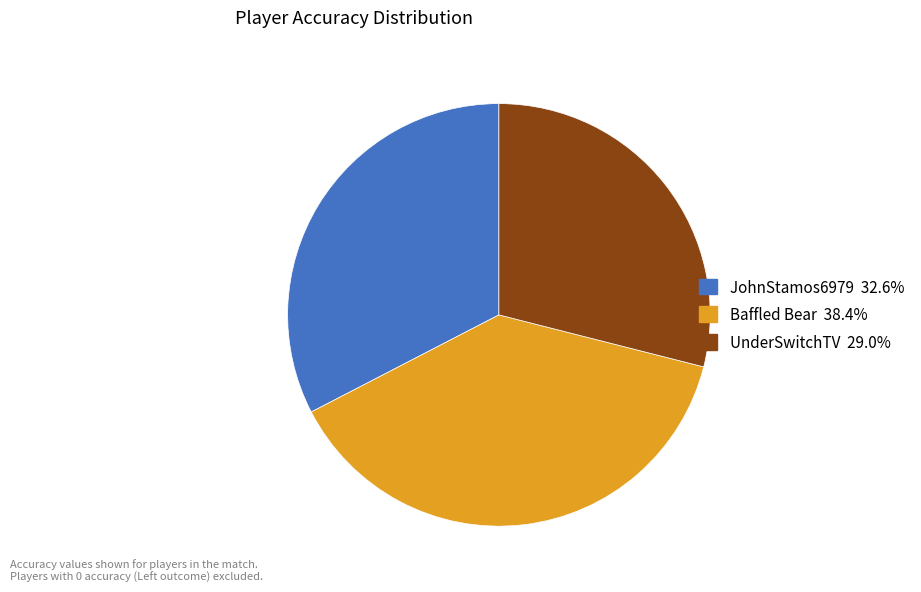

Is there a majority slice in this chart?

No